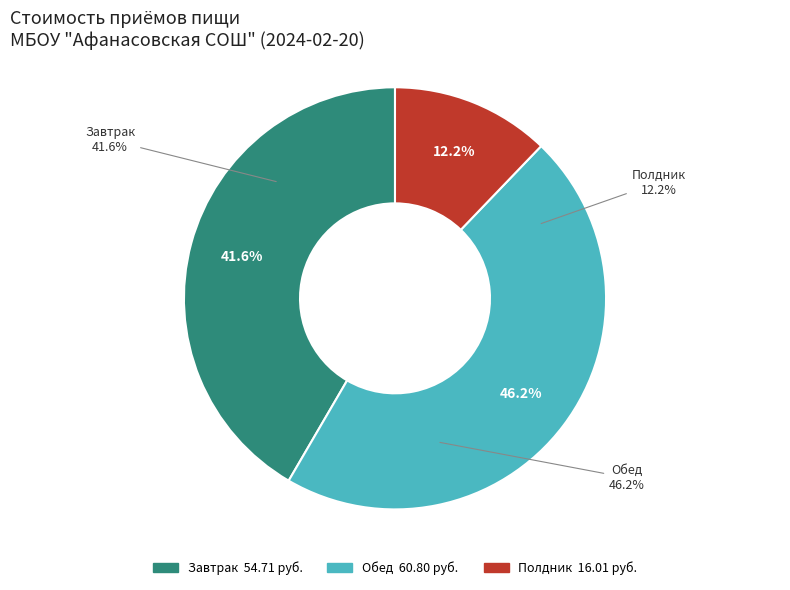

True or false: Завтрак accounts for 56% of the total.

False